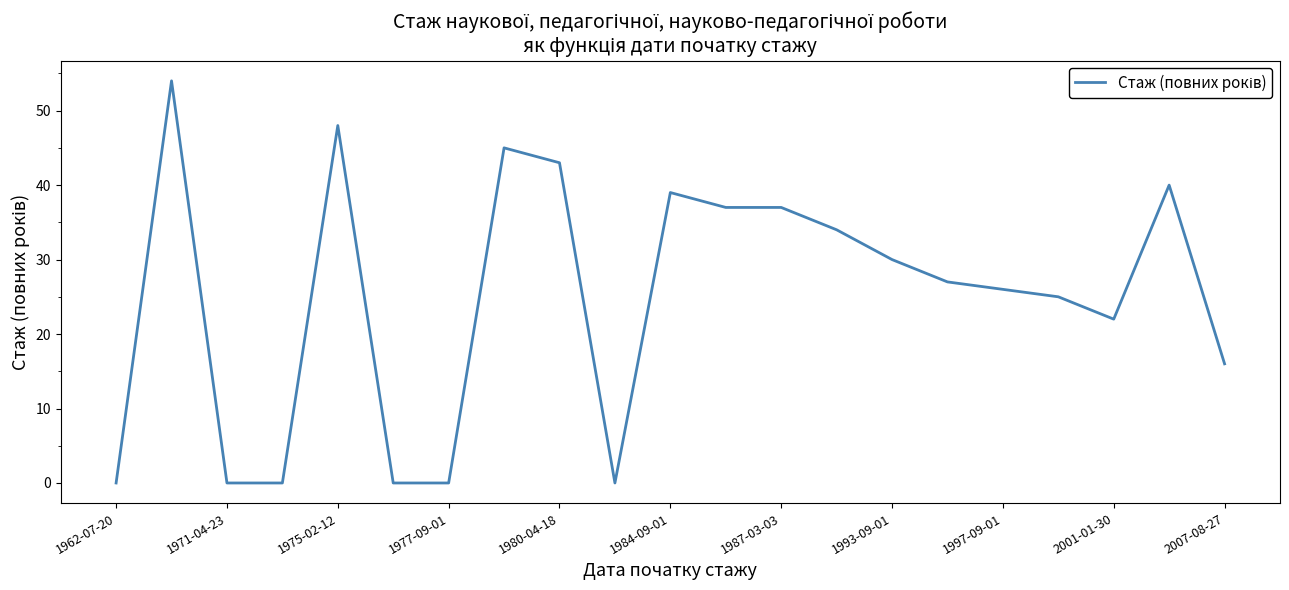

What is the greatest value displayed?

54